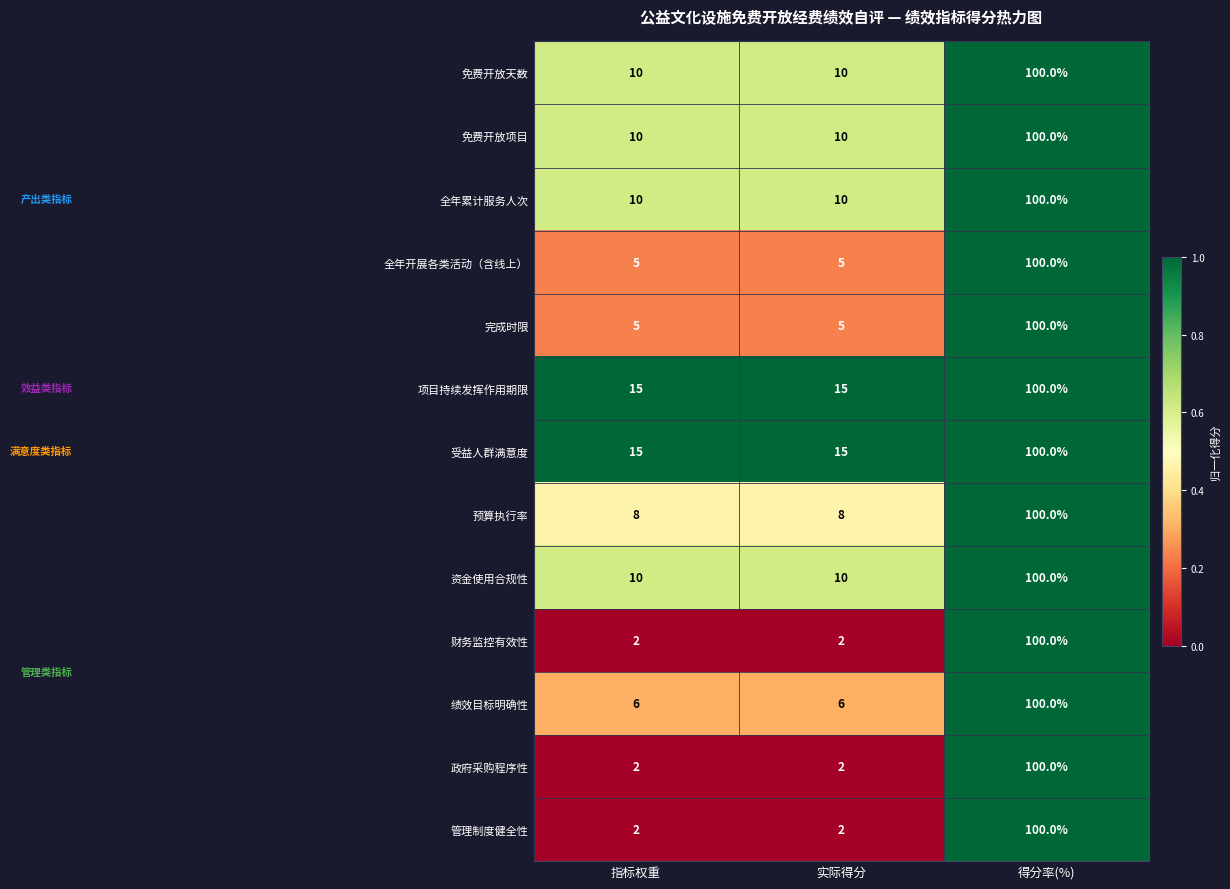

What is the difference between the highest and lowest values at 指标权重?

13